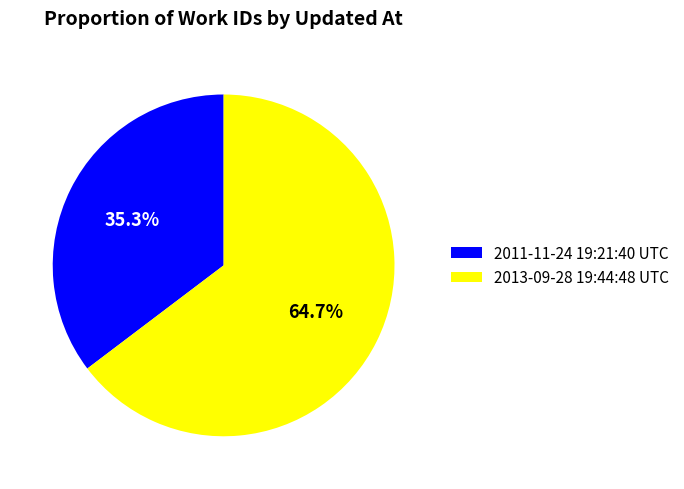

Approximately how many times larger is the value at 2011-11-24 19:21:40 UTC compared to 2013-09-28 19:44:48 UTC?

0.5